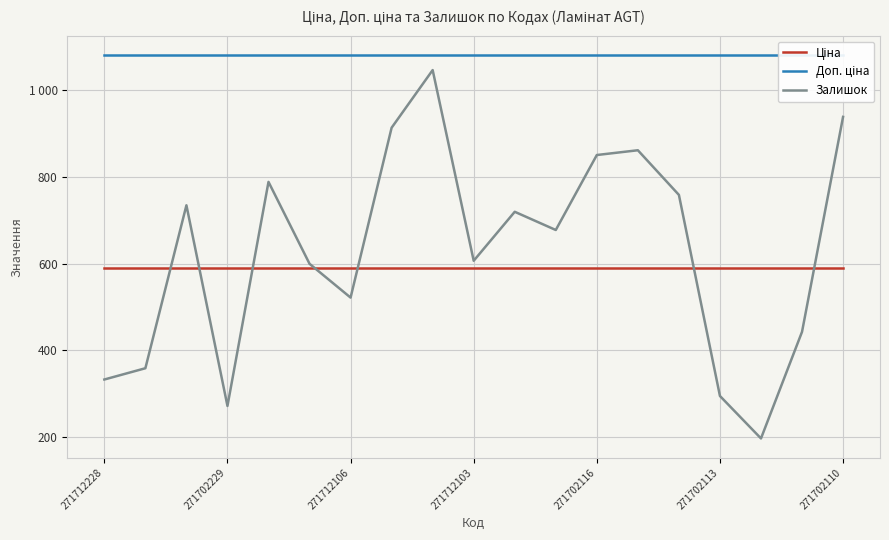

True or false: Доп. ціна and Залишок cross at least once.

False